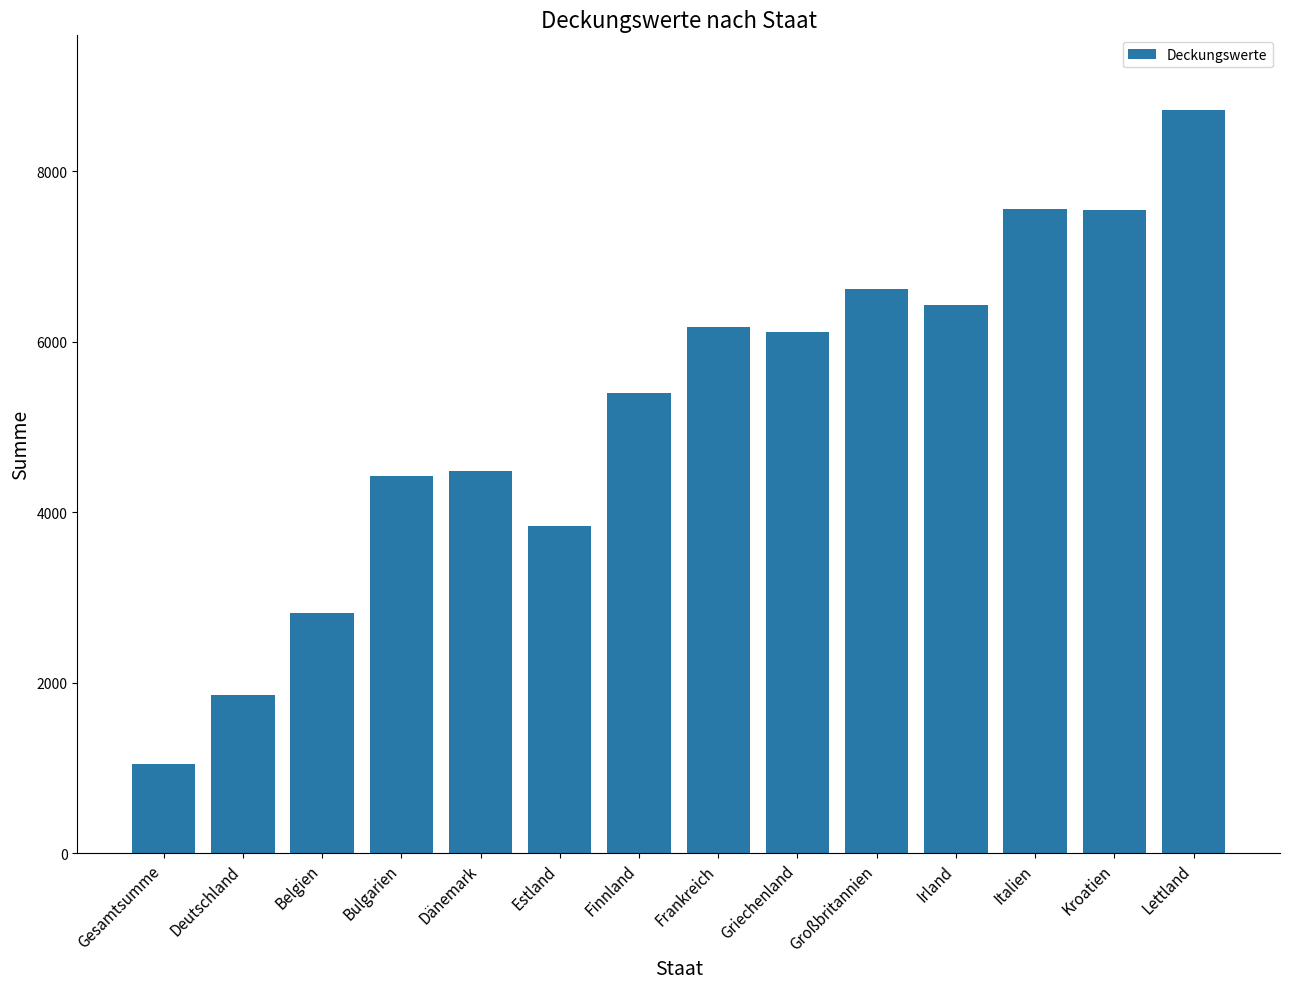

What is the smallest value displayed?

1050